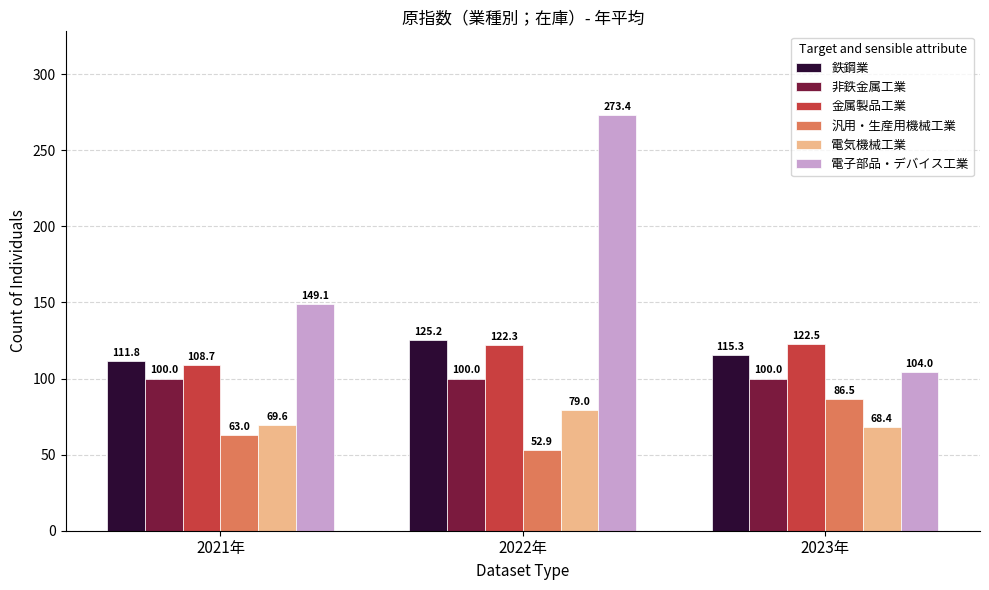

What are all the series names shown in the legend?

鉄鋼業, 非鉄金属工業, 金属製品工業, 汎用・生産用機械工業, 電気機械工業, 電子部品・デバイス工業